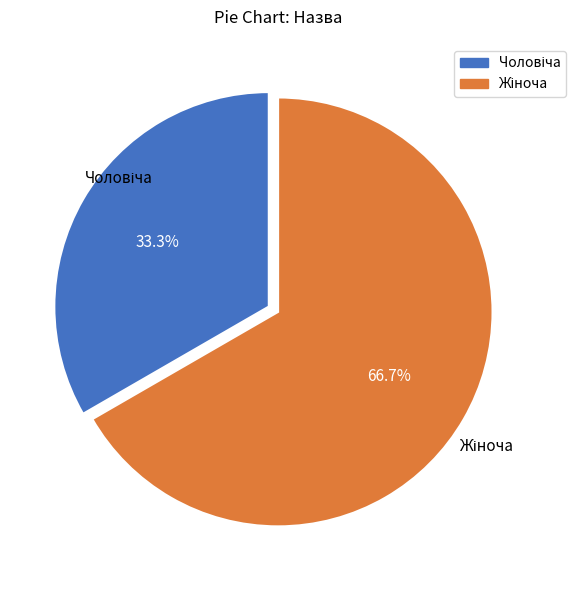

Is there any slice that represents more than half of the pie?

Yes